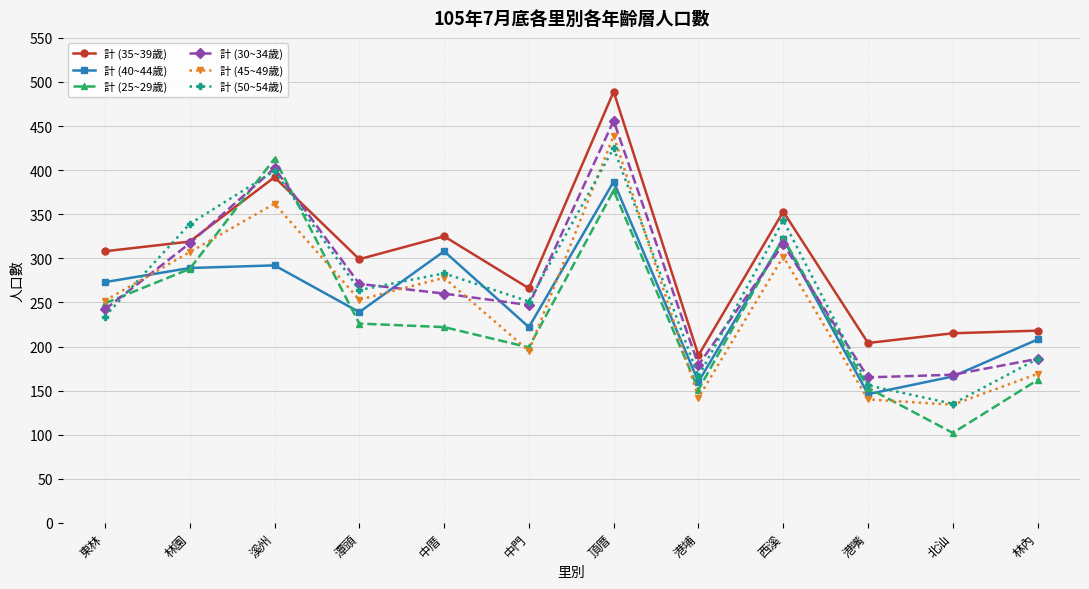

What is the greatest value displayed?

489